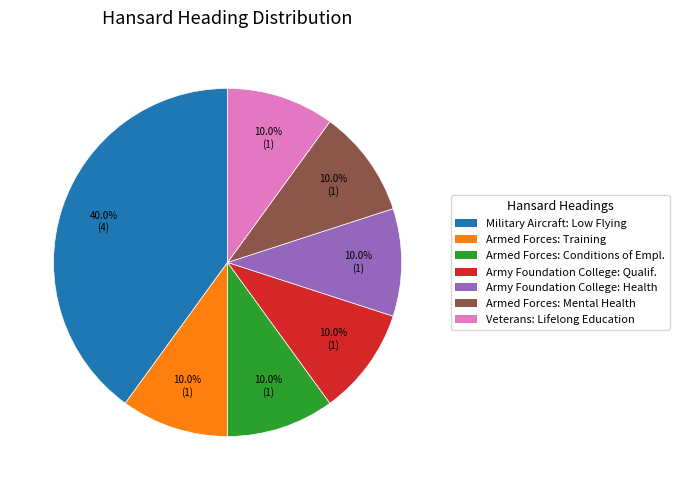

Is there a majority slice in this chart?

No